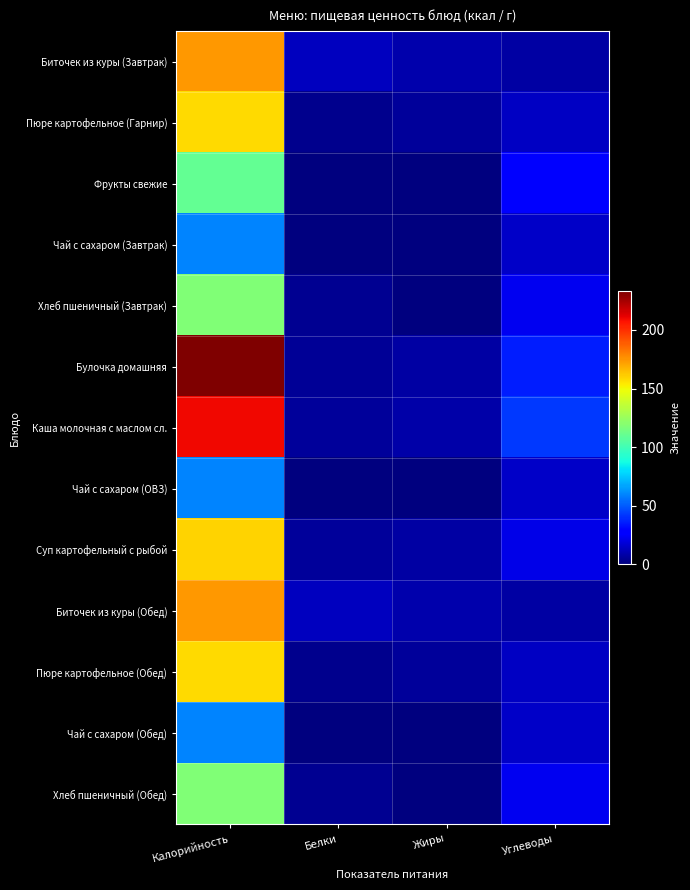

Reading left to right, extract all data points from this chart.

Биточек из куры (Завтрак): Калорийность=174	Белки=13	Жиры=10	Углеводы=8
Пюре картофельное (Гарнир): Калорийность=158	Белки=3	Жиры=6	Углеводы=14
Фрукты свежие: Калорийность=110	Белки=0	Жиры=0	Углеводы=27
Чай с сахаром (Завтрак): Калорийность=60	Белки=0	Жиры=0	Углеводы=15
Хлеб пшеничный (Завтрак): Калорийность=118	Белки=4	Жиры=0	Углеводы=23
Булочка домашняя: Калорийность=233	Белки=5	Жиры=8	Углеводы=36
Каша молочная с маслом сл.: Калорийность=210	Белки=6	Жиры=9	Углеводы=42
Чай с сахаром (ОВЗ): Калорийность=60	Белки=0	Жиры=0	Углеводы=15
Суп картофельный с рыбой: Калорийность=160	Белки=6	Жиры=8	Углеводы=21
Биточек из куры (Обед): Калорийность=174	Белки=13	Жиры=10	Углеводы=8
Пюре картофельное (Обед): Калорийность=158	Белки=3	Жиры=6	Углеводы=14
Чай с сахаром (Обед): Калорийность=60	Белки=0	Жиры=0	Углеводы=15
Хлеб пшеничный (Обед): Калорийность=118	Белки=4	Жиры=0	Углеводы=23